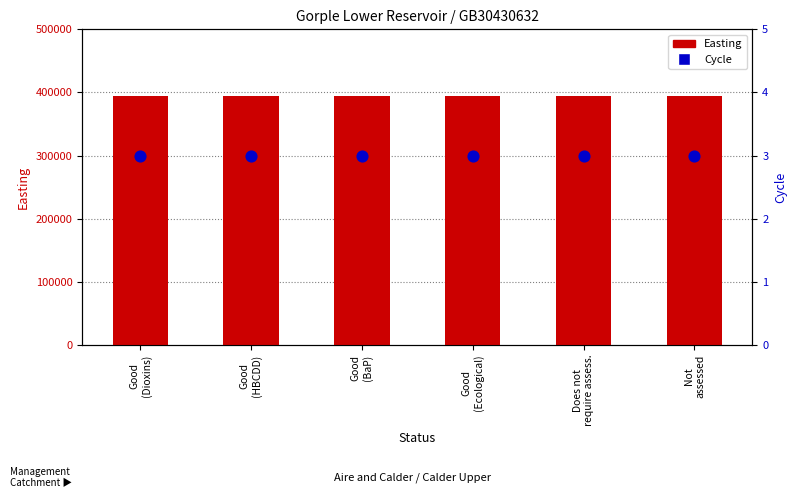

Which series contains the highest Y value?

Easting